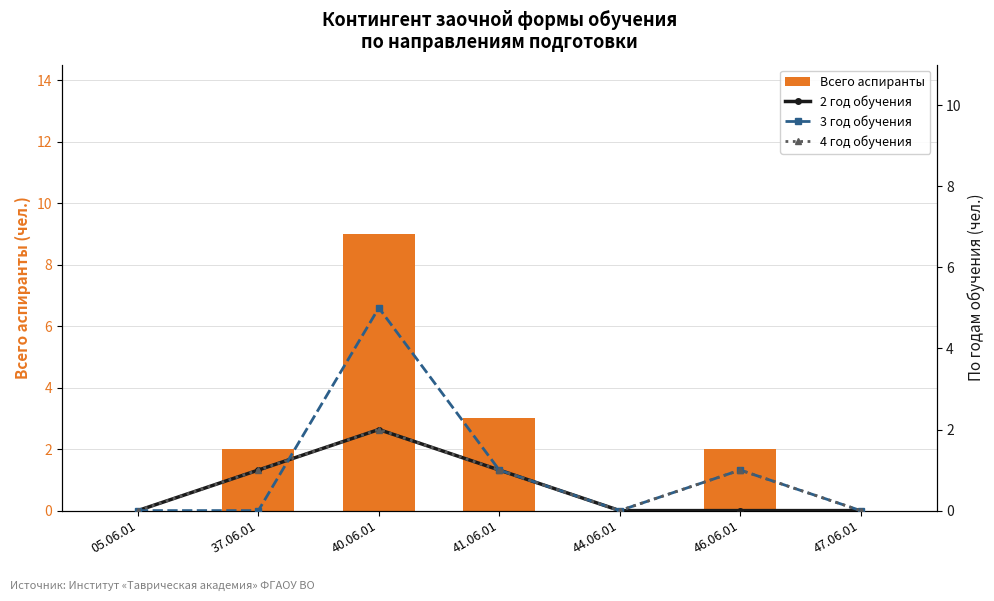

How many categories are shown in the chart?

7